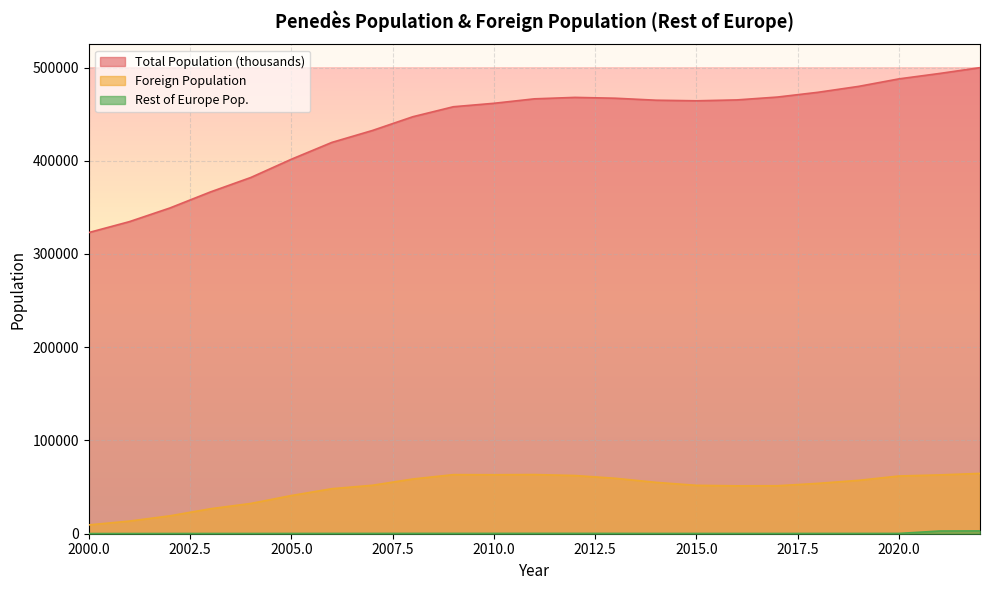

What is the smallest value displayed?

161